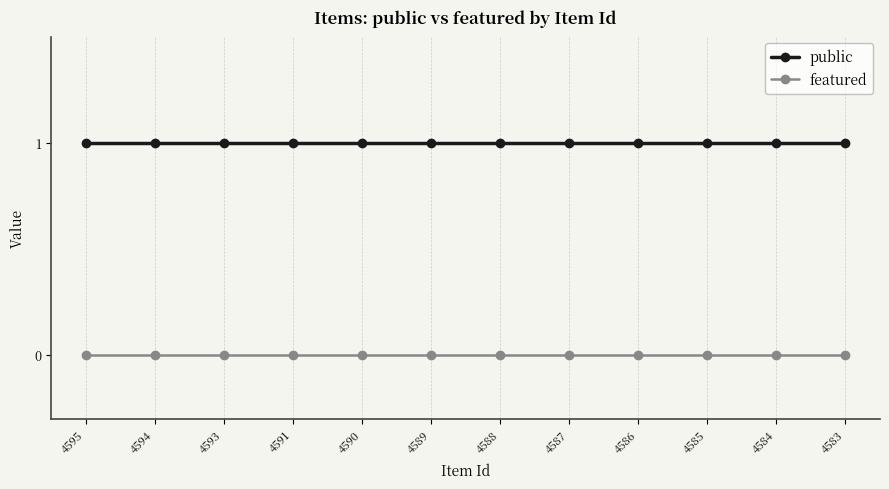

True or false: featured has a value of 0 at 4593.

True